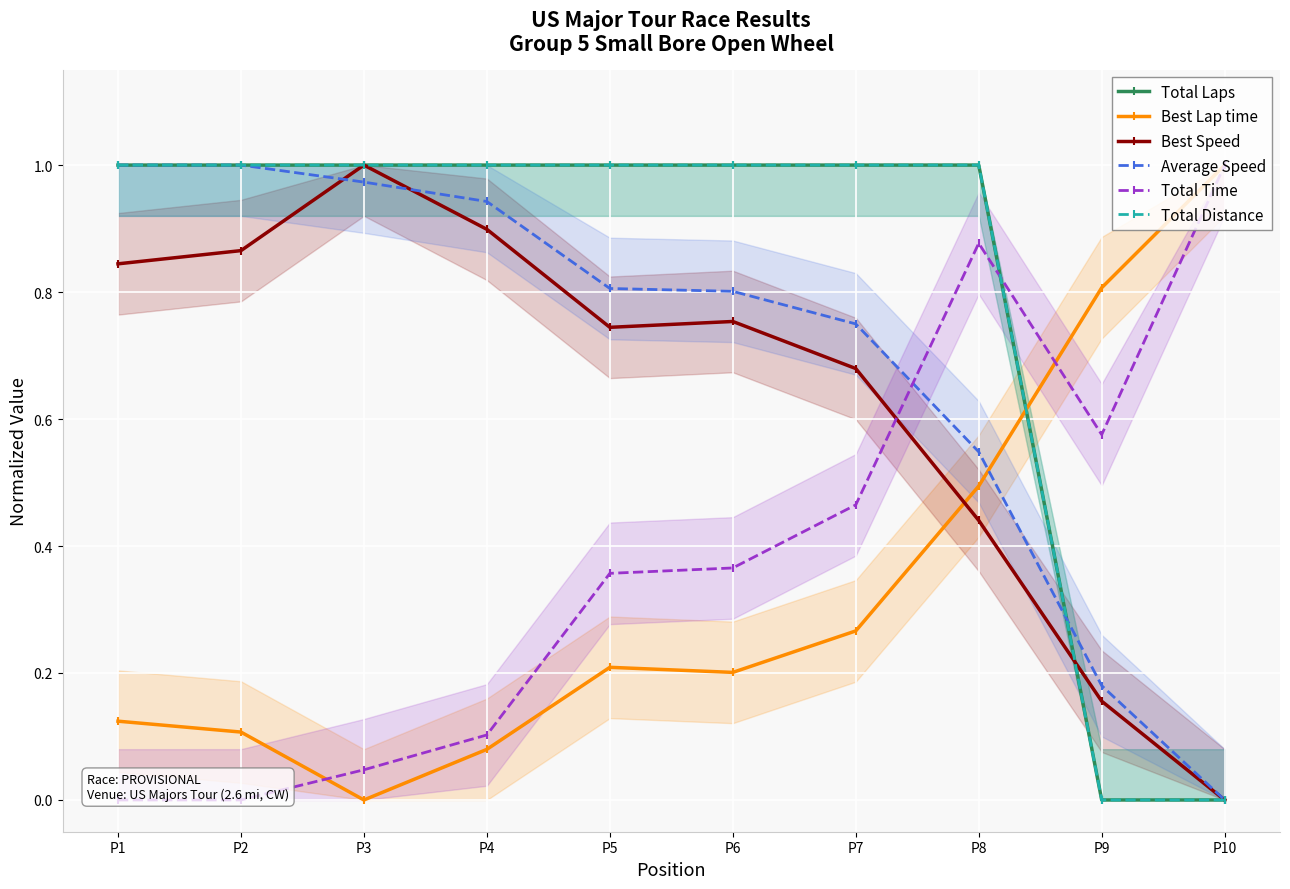

Is it true that Total Laps equals 1.4 at P2?

False